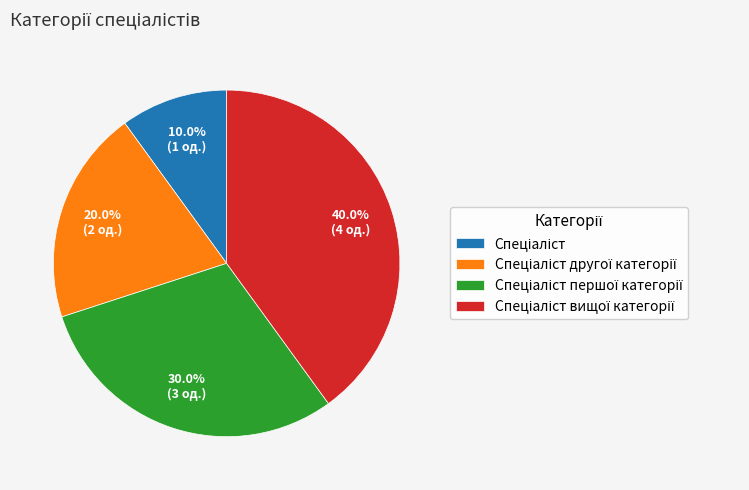

Is there a majority slice in this chart?

No